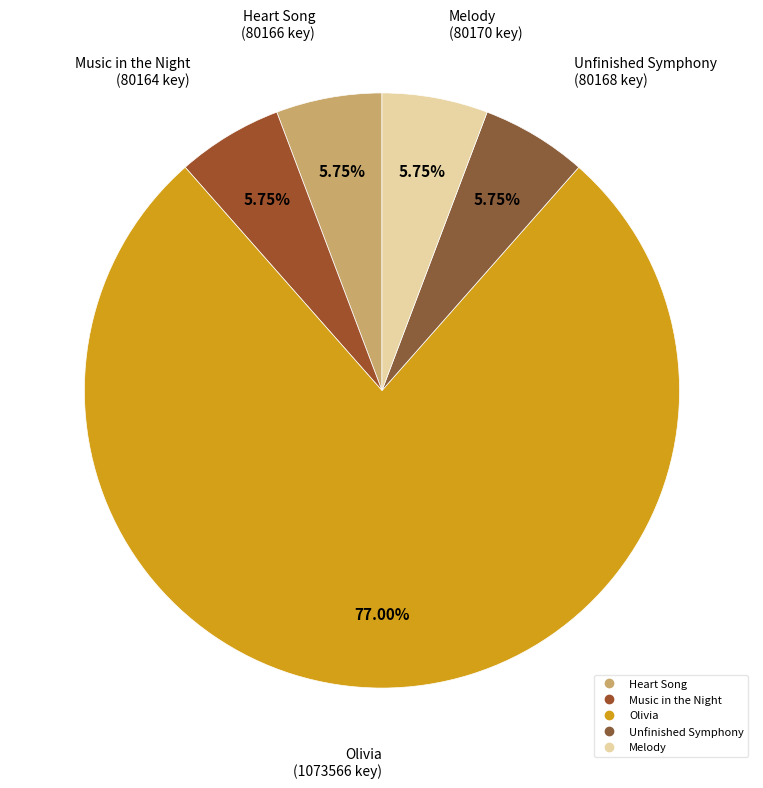

The Melody slice represents 6% of the pie. True or false?

True